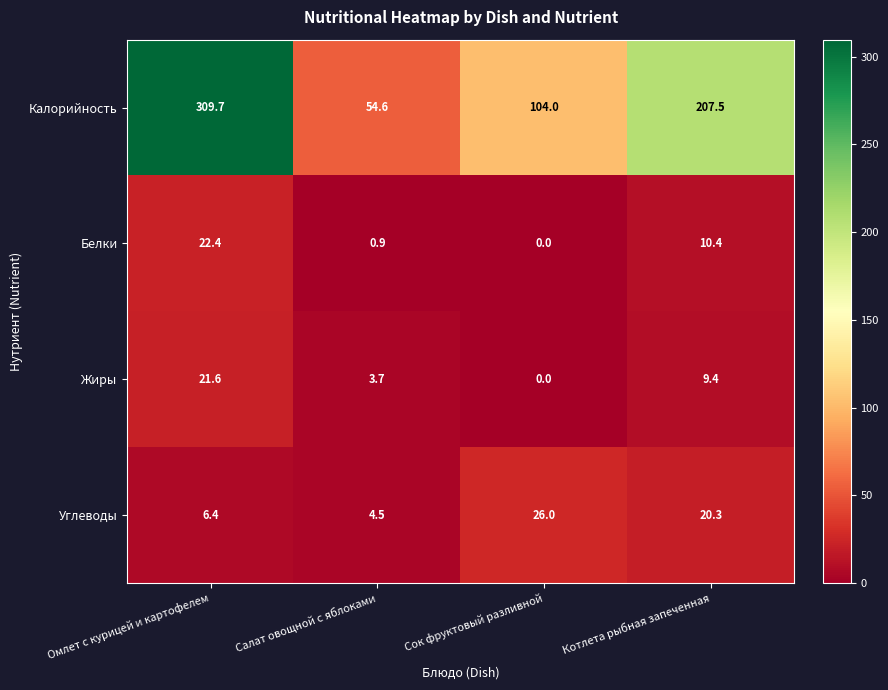

At which label is Белки closest to 11?

Котлета рыбная запеченная